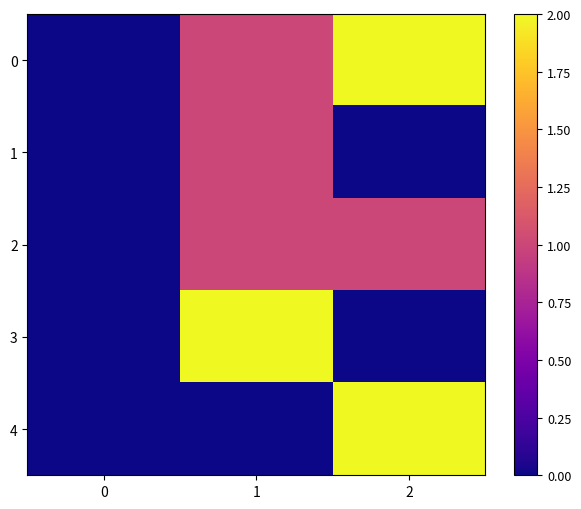

At 2, list the series in order from largest to smallest.

row_0, row_4, row_2, row_1, row_3